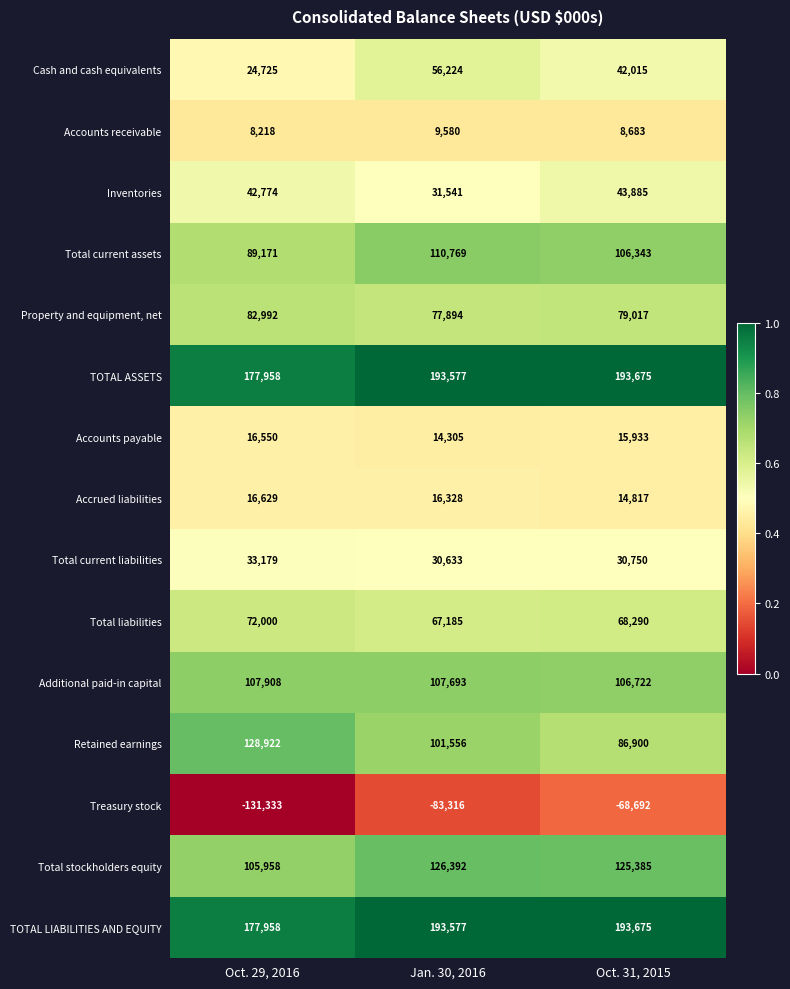

What is the spread (max minus min) of values at Jan. 30, 2016?

276893